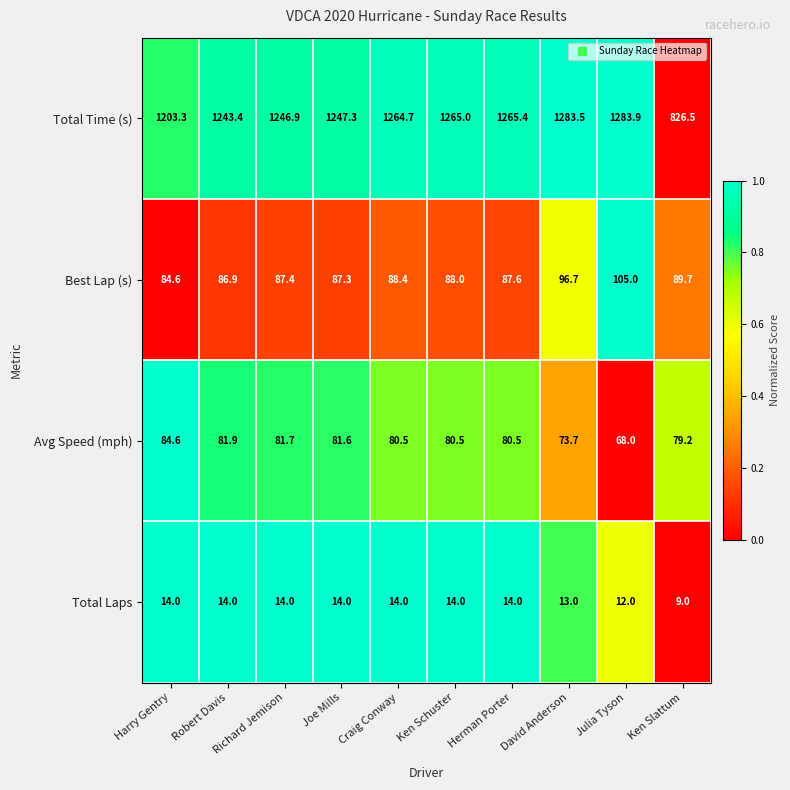

What is the difference between the Total Time (s) values at Ken Slattum and Julia Tyson?

457.4